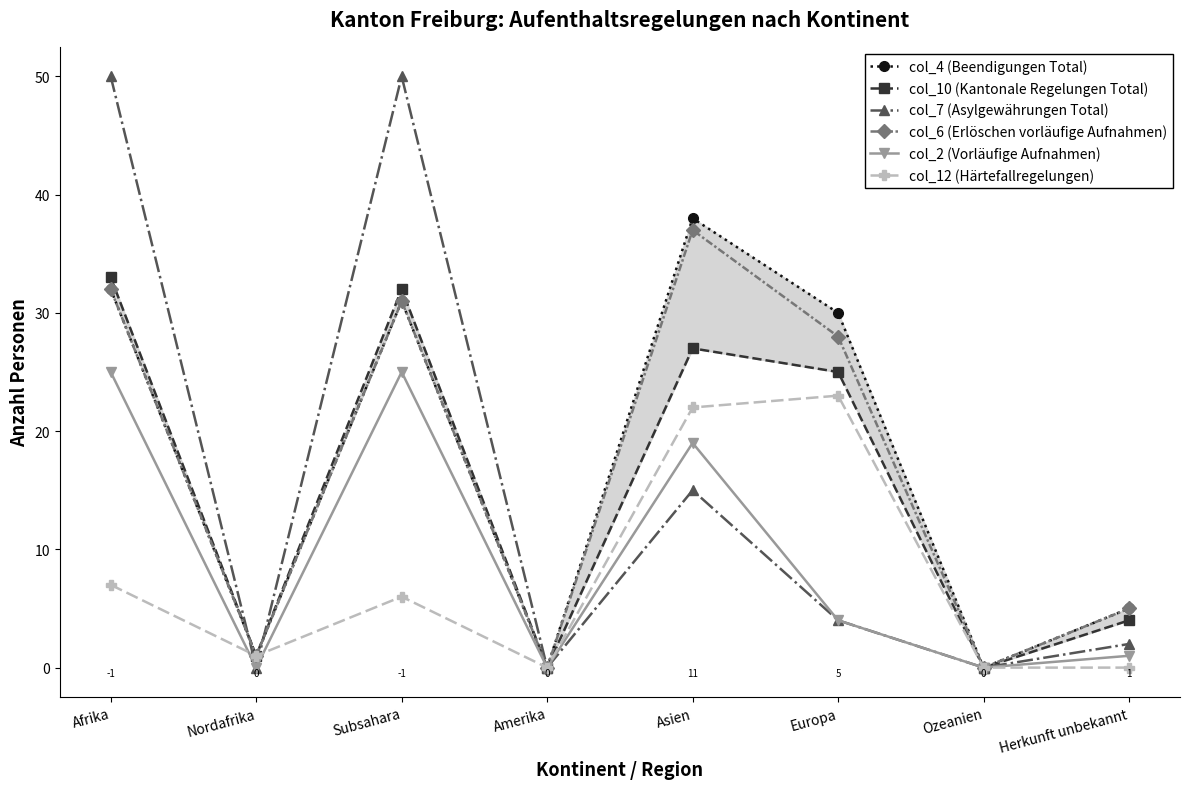

Reading right to left, extract all data points from this chart.

col_4 (Beendigungen Total): 5	0	30	38	0	31	1	32
col_10 (Kantonale Regelungen Total): 4	0	25	27	0	32	1	33
col_7 (Asylgewährungen Total): 2	0	4	15	0	50	0	50
col_6 (Erlöschen vorläufige Aufnahmen): 5	0	28	37	0	31	1	32
col_2 (Vorläufige Aufnahmen): 1	0	4	19	0	25	0	25
col_12 (Härtefallregelungen): 0	0	23	22	0	6	1	7